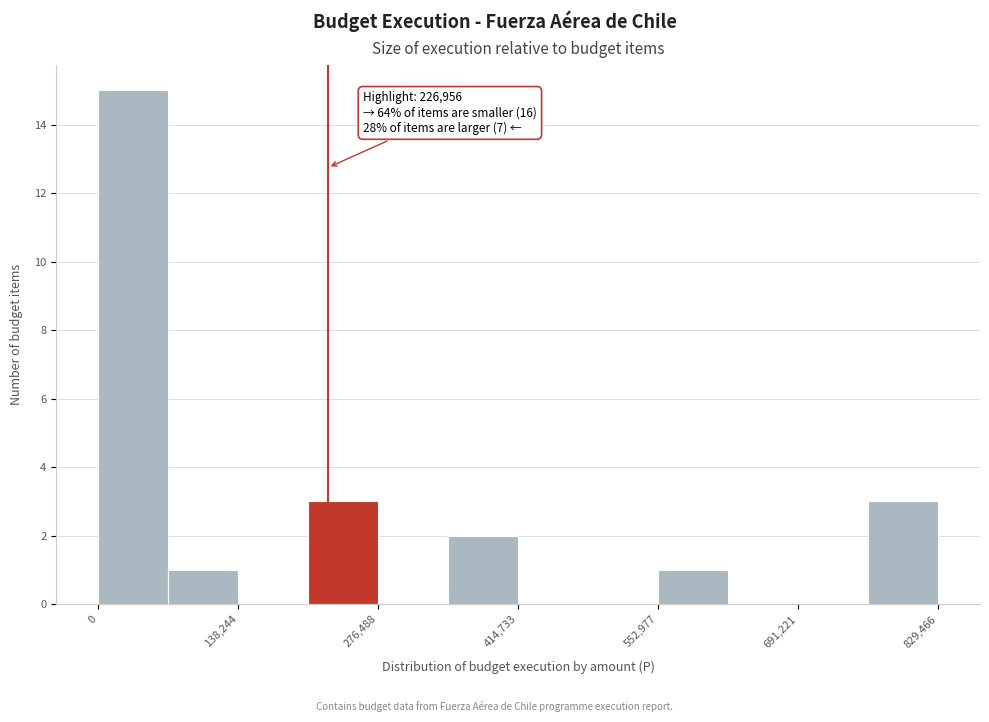

Around what value on the x-axis is the tallest bar? Give the approximate position of its centre, as read against the axis.

40000